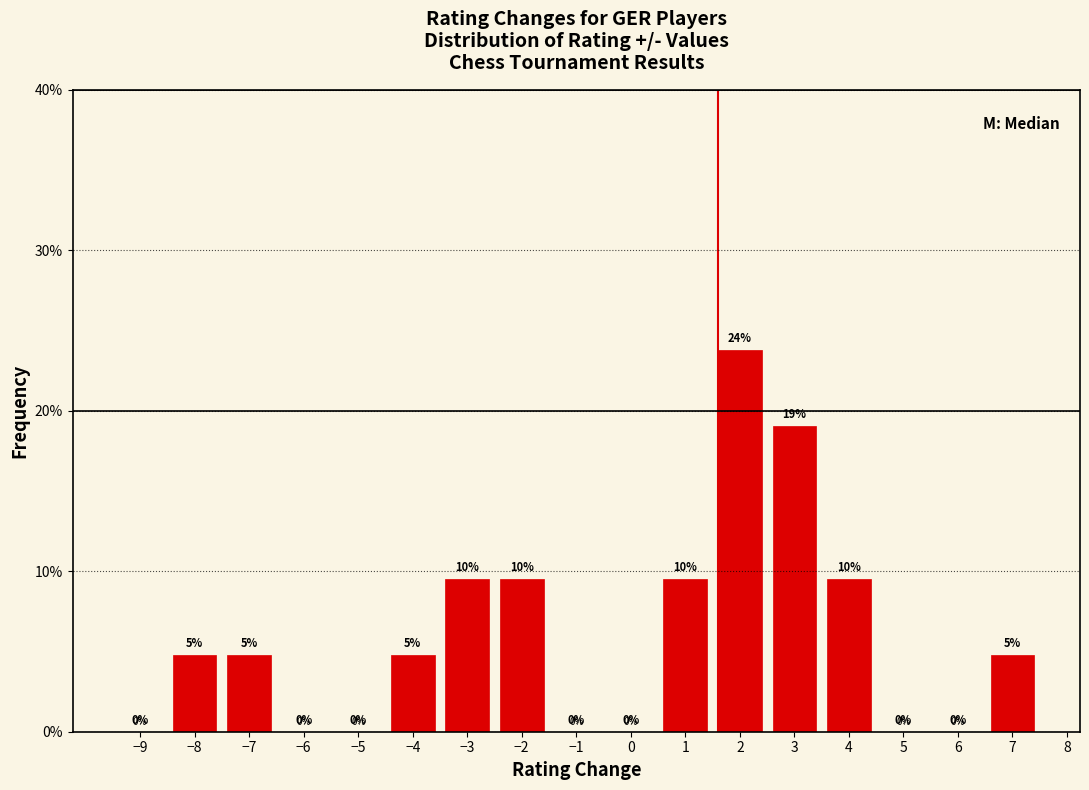

Which range on the x-axis has the tallest bar?

1.5 to 2.5